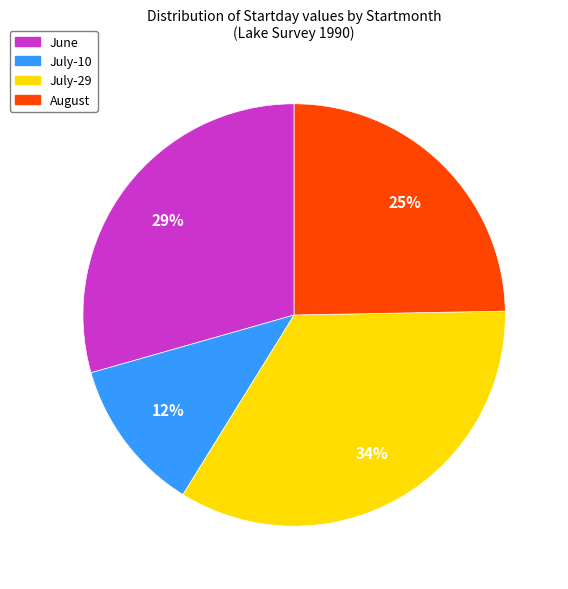

To the nearest percent, what is the average slice percentage?

25%